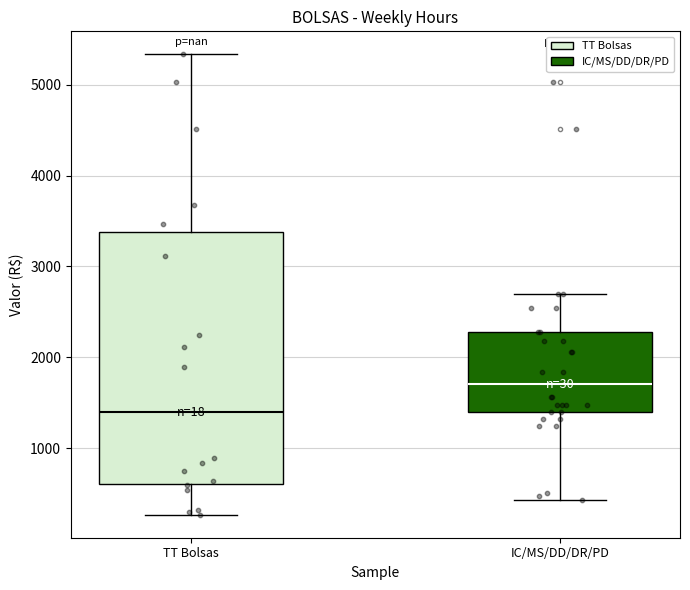

Reading left to right, read every box against the y-axis: the position of its median line, the range the box covers, and the ends of its whiskers. The values are not printed on the chart, so give them approximately, as read against the axis.

TT Bolsas: median 1400, box 600 to 3400, whiskers 300 to 5300
IC/MS/DD/DR/PD: median 1700, box 1400 to 2300, whiskers 400 to 2700